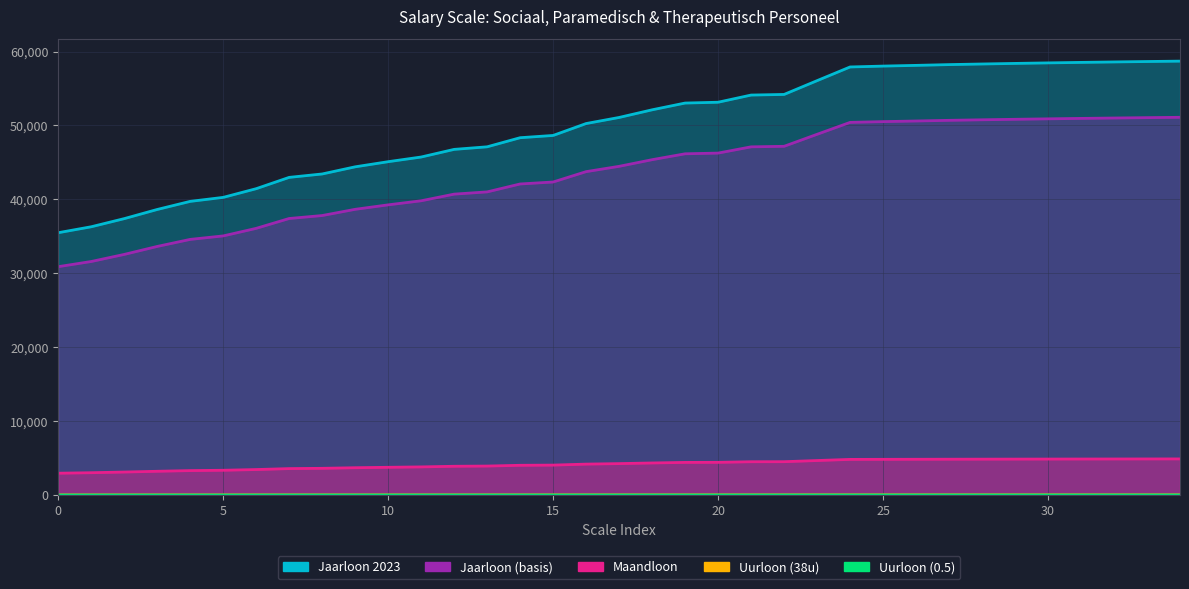

True or false: Jaarloon 2023 and Maandloon cross at least once.

False